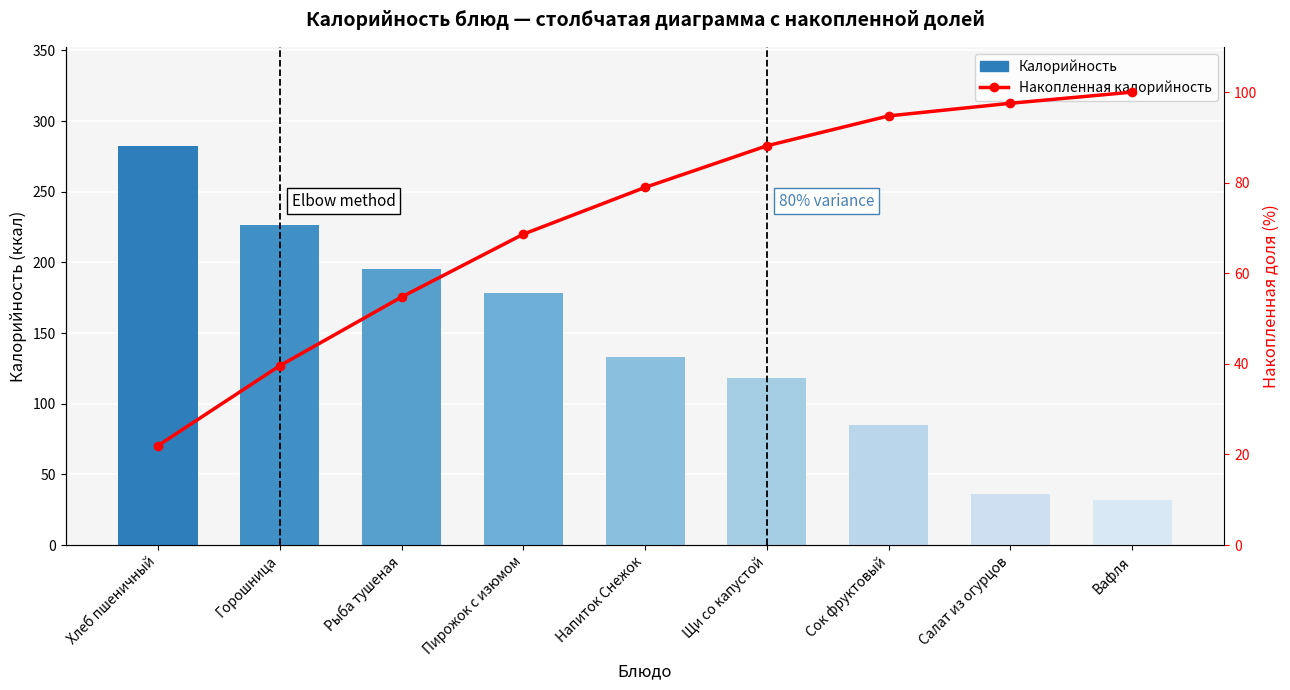

What is the value of the Калорийность bar at the 1st from the left?

282.0